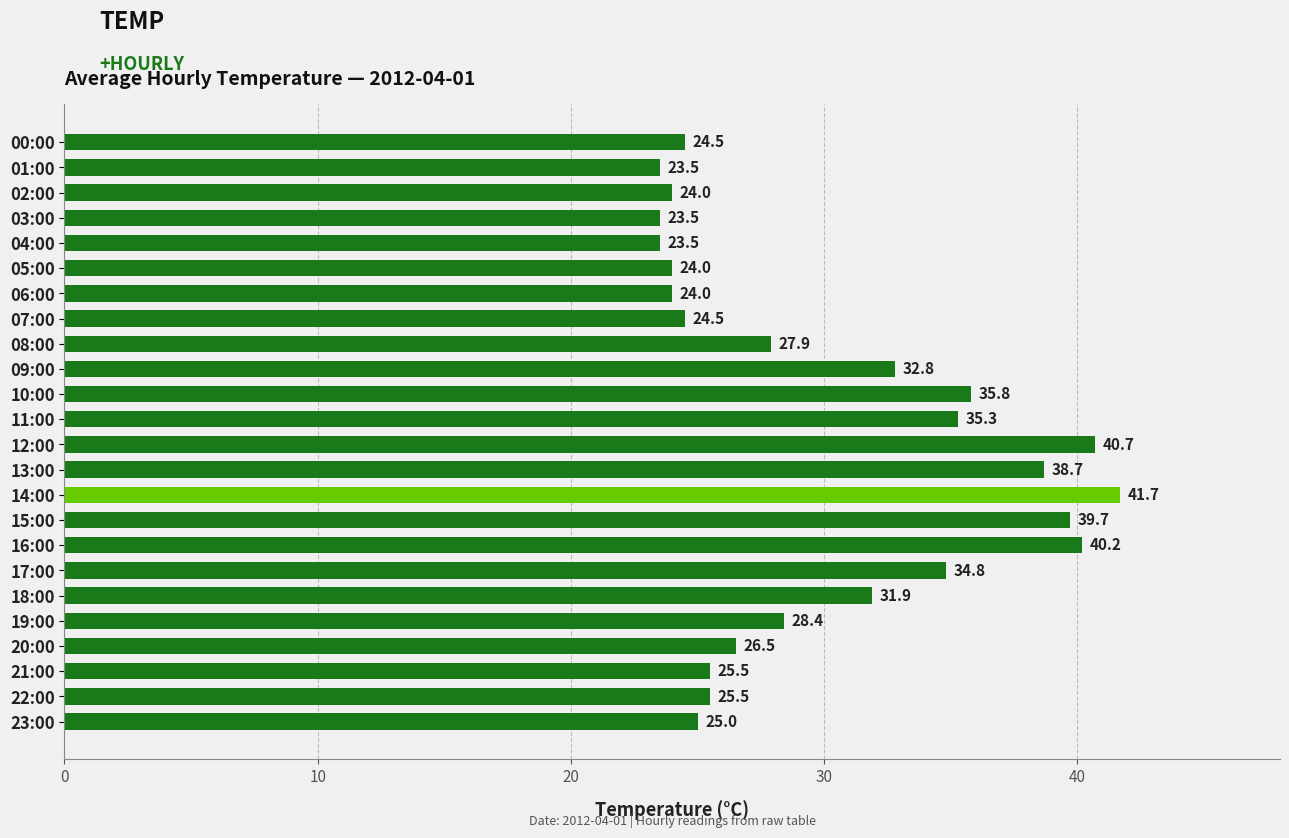

Reading top to bottom, what are all the values shown in this chart?

00:00=24.5	01:00=23.5	02:00=24.0	03:00=23.5	04:00=23.5	05:00=24.0	06:00=24.0	07:00=24.5	08:00=27.9	09:00=32.8	10:00=35.8	11:00=35.3	12:00=40.7	13:00=38.7	14:00=41.7	15:00=39.7	16:00=40.2	17:00=34.8	18:00=31.9	19:00=28.4	20:00=26.5	21:00=25.5	22:00=25.5	23:00=25.0